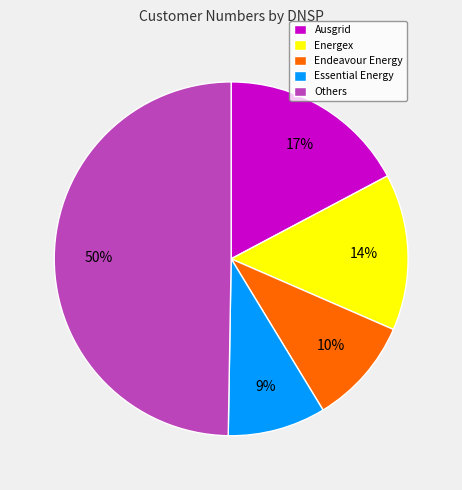

Is Endeavour Energy the majority of the pie?

No